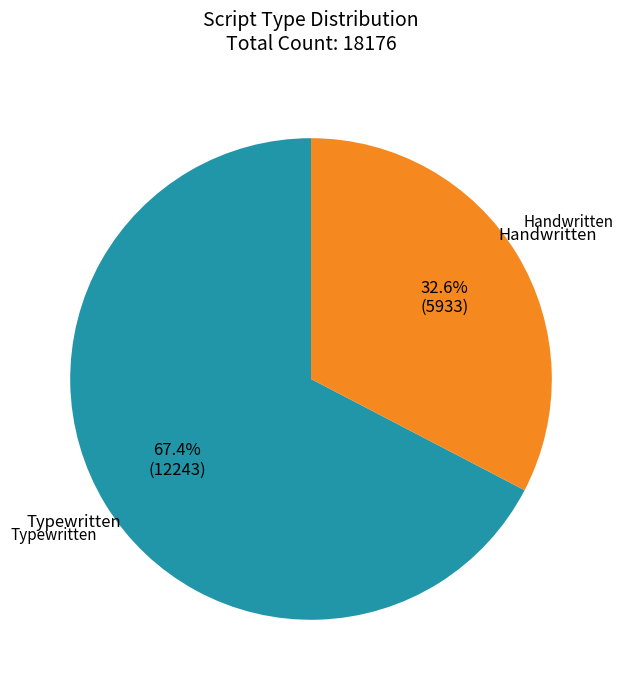

Is there a majority slice in this chart?

Yes